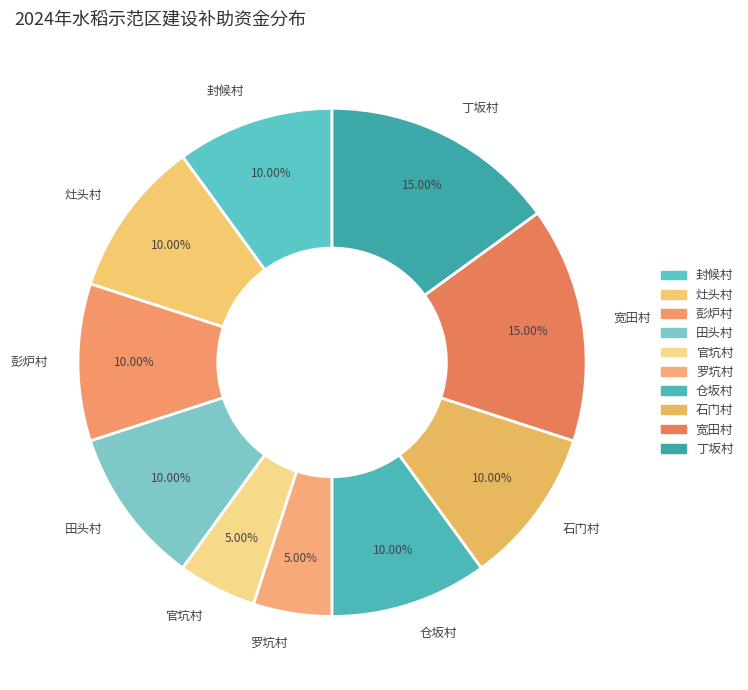

What percentage is the 宽田村 slice, to the nearest percent?

15%